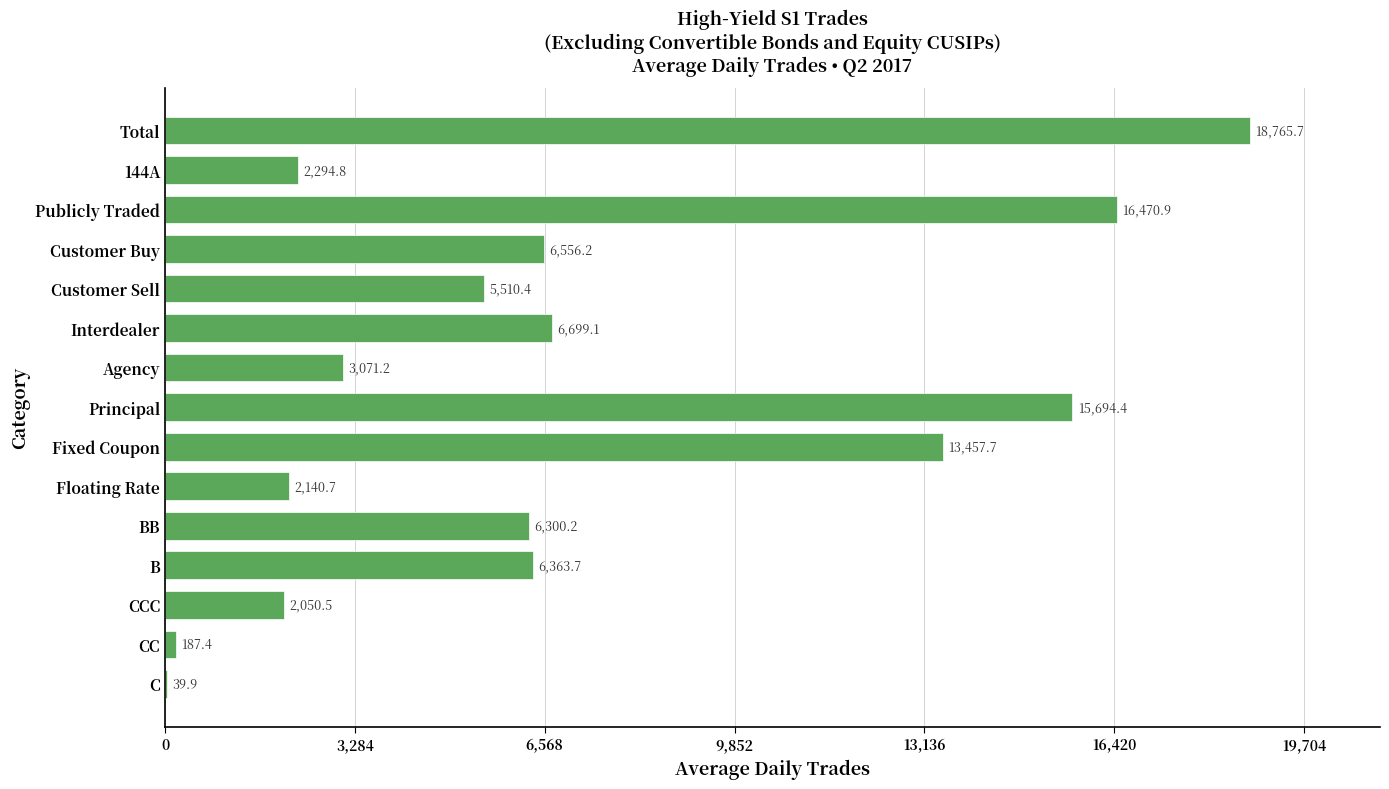

What is the change in value from Publicly Traded to B?

-10107.2